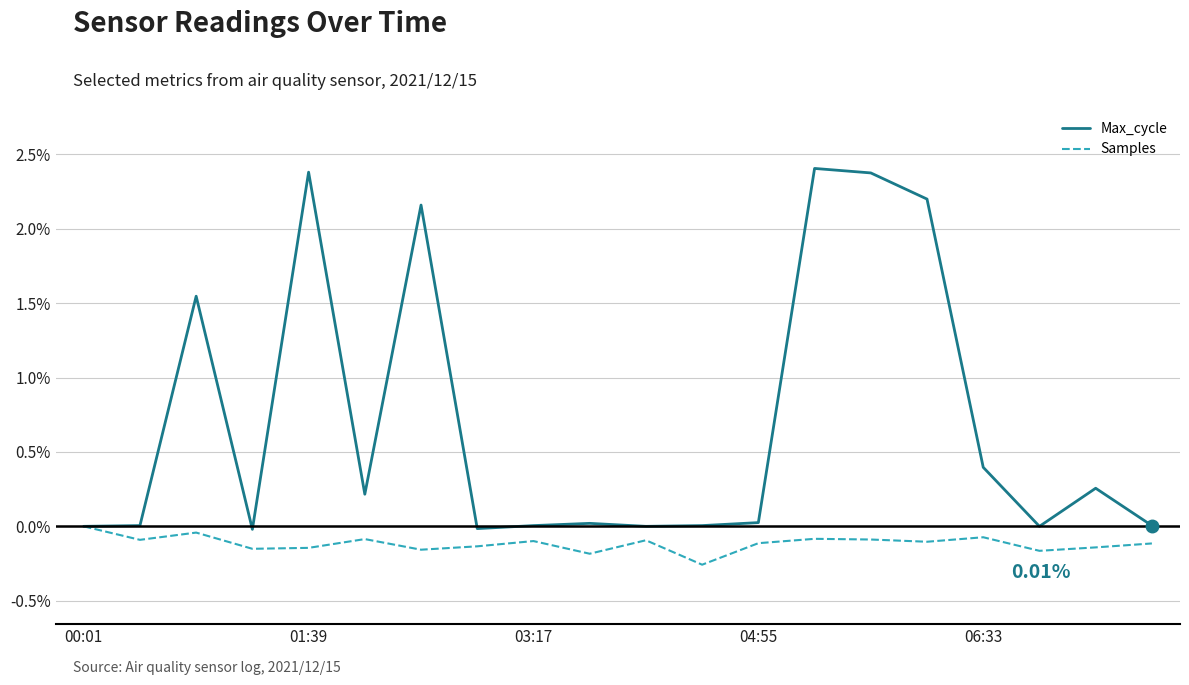

List the series in order of their peak value, highest first.

Max_cycle, Samples